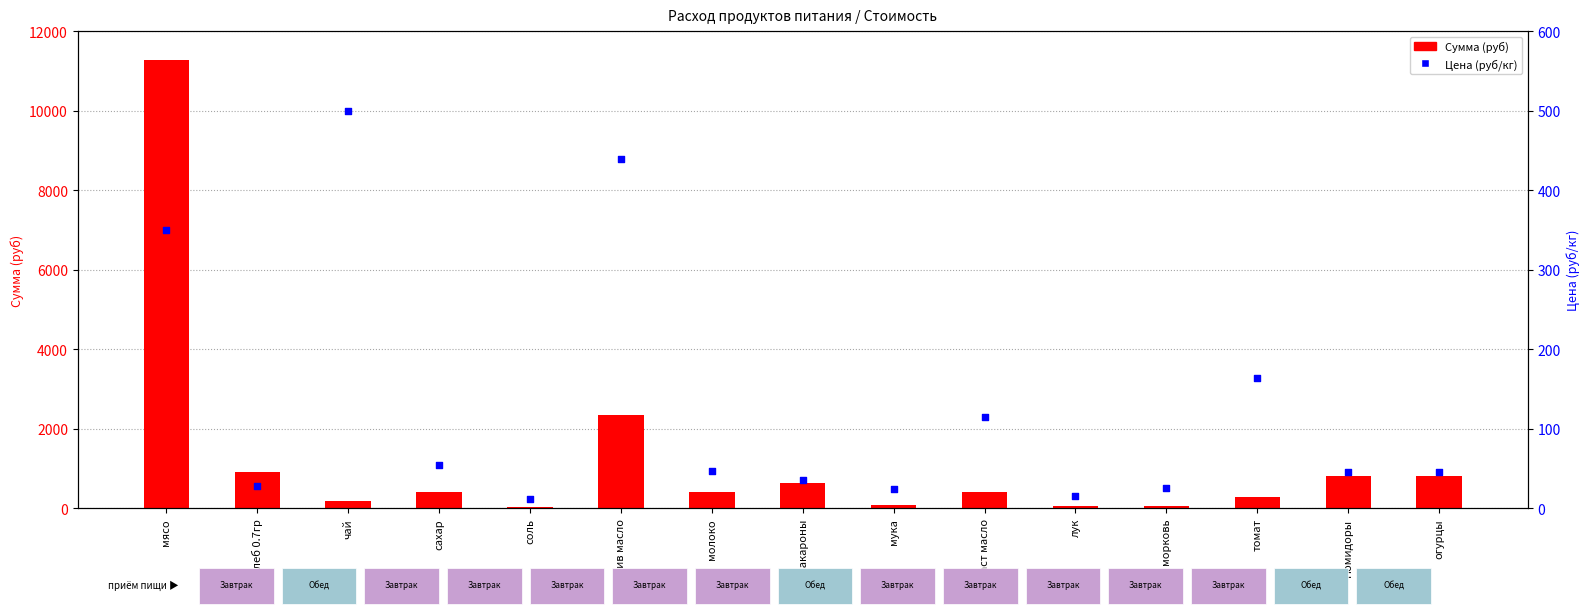

Which series reaches the maximum Y coordinate?

Сумма (руб)